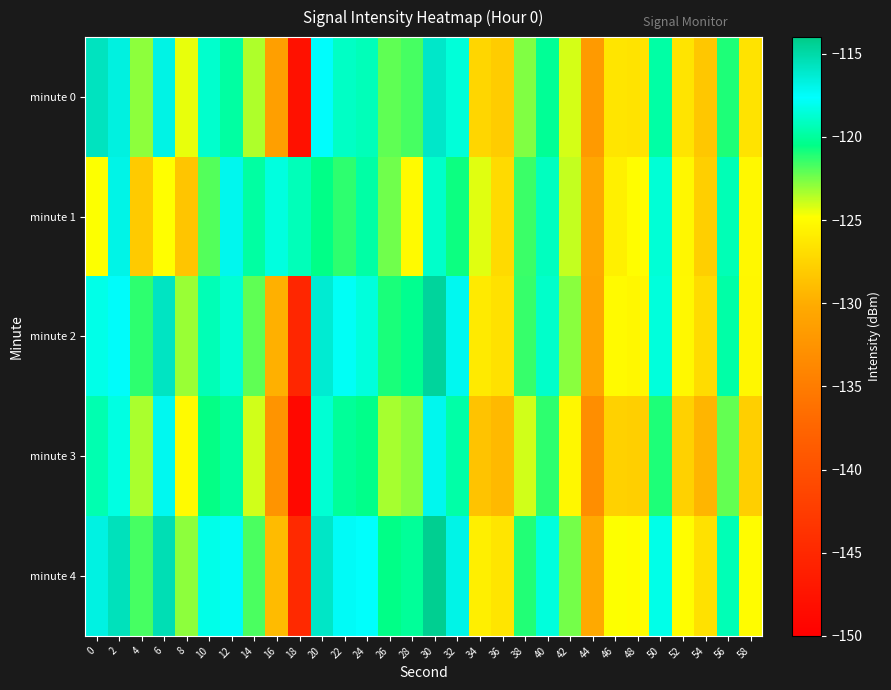

Reading left to right, what are all the values shown in this chart?

minute 0: 0=-115.7	2=-116.7	4=-122.9	6=-116.9	8=-124.4	10=-118.8	12=-119.8	14=-123.5	16=-131.2	18=-147.8	20=-117.5	22=-119.0	24=-119.3	26=-122.1	28=-121.7	30=-116.0	32=-118.5	34=-127.4	36=-128.0	38=-122.7	40=-120.1	42=-124.1	44=-131.8	46=-126.4	48=-126.6	50=-119.8	52=-126.5	54=-128.3	56=-121.0	58=-126.6
minute 1: 0=-124.8	2=-116.9	4=-128.2	6=-124.8	8=-128.4	10=-121.9	12=-117.1	14=-119.9	16=-118.4	18=-119.3	20=-120.5	22=-121.3	24=-119.8	26=-122.4	28=-125.1	30=-118.9	32=-120.7	34=-124.3	36=-127.1	38=-121.5	40=-119.2	42=-123.8	44=-130.4	46=-125.7	48=-124.9	50=-118.6	52=-125.3	54=-127.8	56=-119.4	58=-125.2
minute 2: 0=-118.2	2=-117.5	4=-121.3	6=-115.8	8=-123.1	10=-119.4	12=-118.7	14=-122.1	16=-129.8	18=-145.2	20=-116.3	22=-117.8	24=-118.5	26=-120.9	28=-120.3	30=-114.7	32=-117.2	34=-126.1	36=-126.7	38=-121.4	40=-118.9	42=-122.8	44=-130.6	46=-125.1	48=-125.3	50=-118.5	52=-125.2	54=-127.0	56=-119.7	58=-125.3
minute 3: 0=-119.5	2=-118.3	4=-123.4	6=-117.2	8=-125.1	10=-120.6	12=-119.9	14=-124.0	16=-132.5	18=-148.9	20=-118.7	22=-120.1	24=-120.4	26=-123.3	28=-122.8	30=-117.1	32=-119.7	34=-128.6	36=-129.2	38=-124.0	40=-121.3	42=-125.3	44=-133.1	46=-127.7	48=-127.8	50=-121.0	52=-127.7	54=-129.5	56=-122.2	58=-127.8
minute 4: 0=-116.8	2=-115.6	4=-121.7	6=-115.4	8=-122.9	10=-118.2	12=-117.4	14=-121.8	16=-129.1	18=-144.8	20=-115.9	22=-117.4	24=-117.7	26=-120.5	28=-120.1	30=-114.3	32=-116.9	34=-125.8	36=-126.4	38=-121.1	40=-118.5	42=-122.5	44=-130.2	46=-124.8	48=-124.9	50=-118.2	52=-124.9	54=-126.7	56=-119.4	58=-125.0